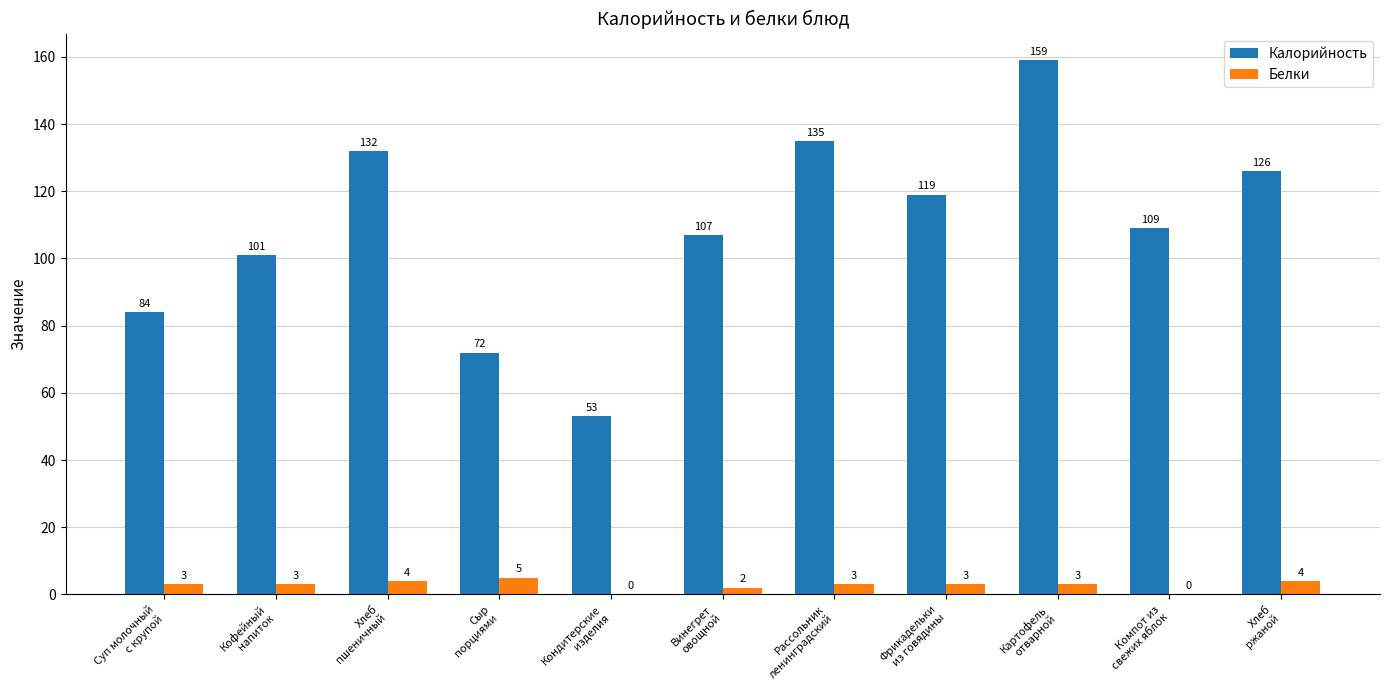

Count the Белки values in the range 2 to 4.

8